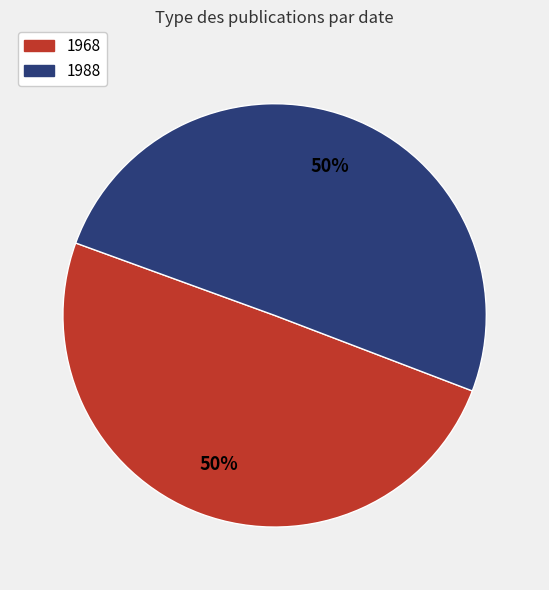

To the nearest percent, what is the combined percentage of 1988 and 1968?

100%